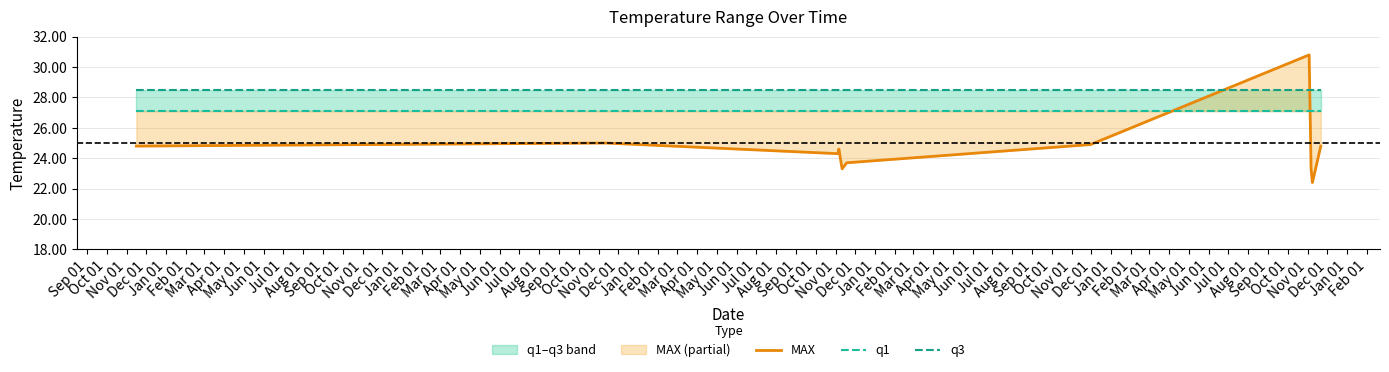

What is the lowest value of the MAX series?

22.4